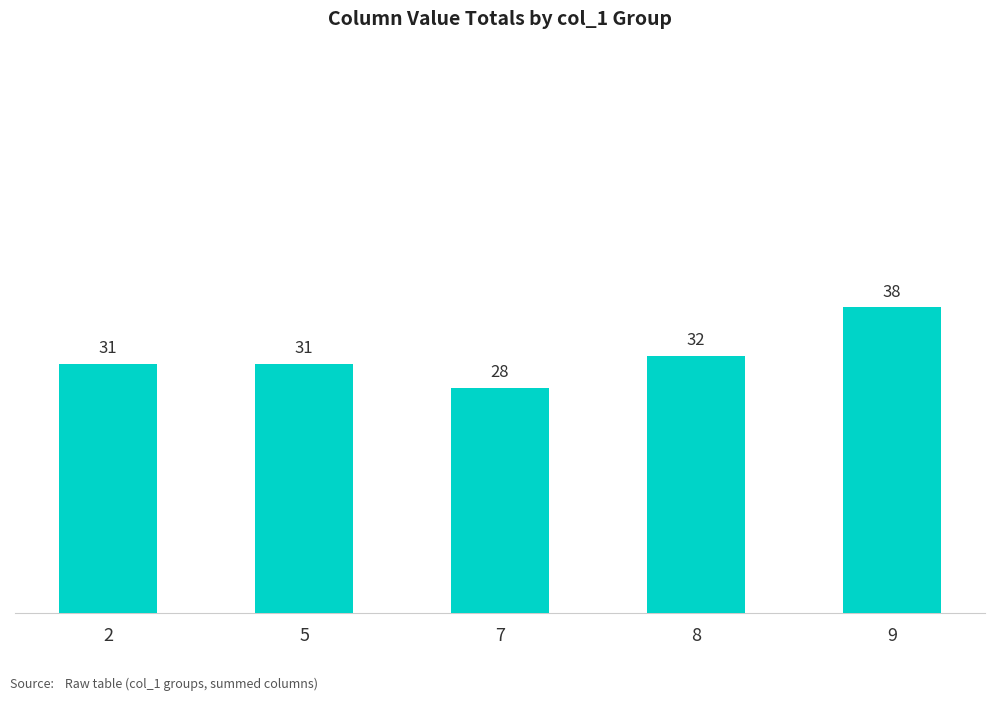

True or false: the data shows 45 at 5.

False